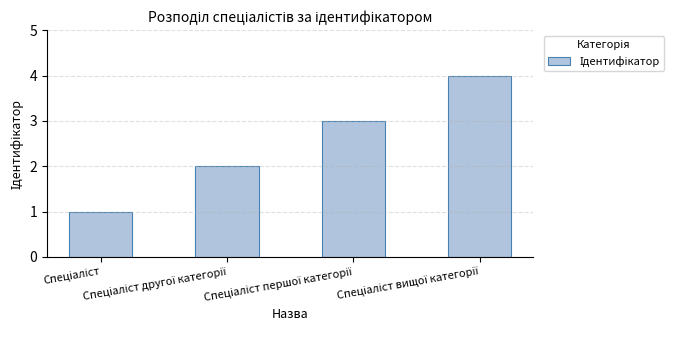

What is the greatest value displayed?

4